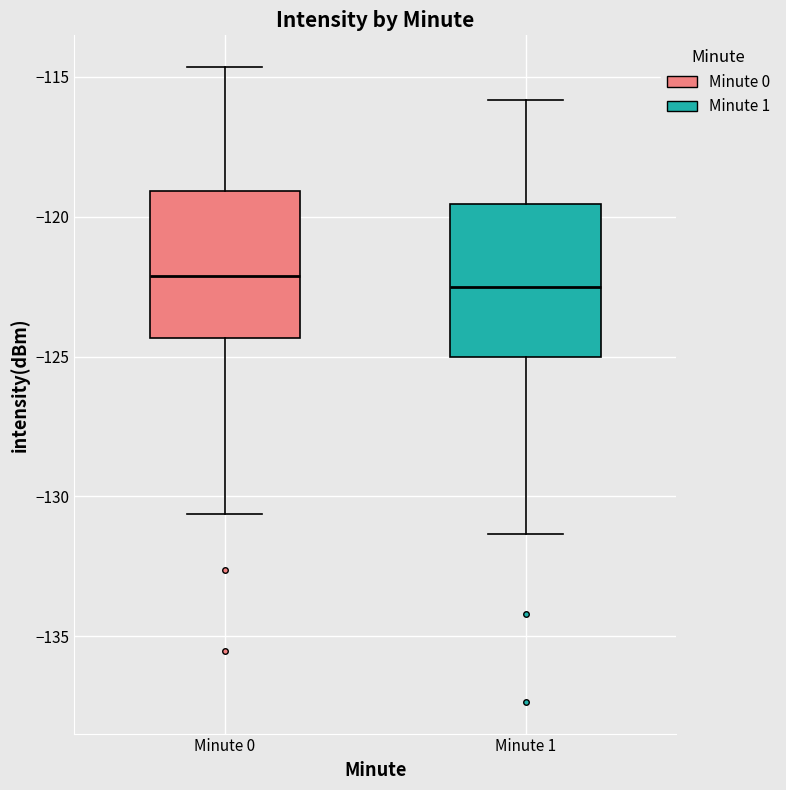

Reading left to right, transcribe this box plot: for each box, give where its median line is, the range the box spans, and where its two whiskers end, as read against the y-axis. The values are not printed on the chart, so give them approximately, as read against the axis.

Minute 0: median -122.0, box -124.5 to -119.0, whiskers -130.5 to -114.5
Minute 1: median -122.5, box -125.0 to -119.5, whiskers -131.5 to -116.0